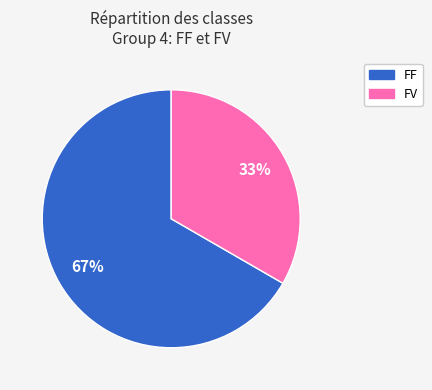

Is there any slice that represents more than half of the pie?

Yes